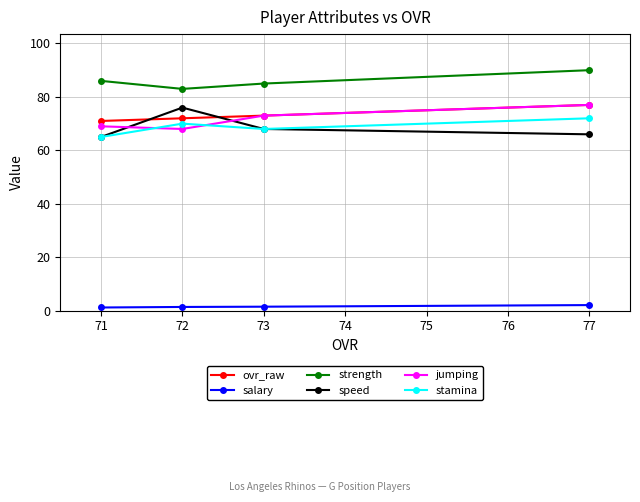

True or false: ovr_raw and salary intersect in this chart.

False